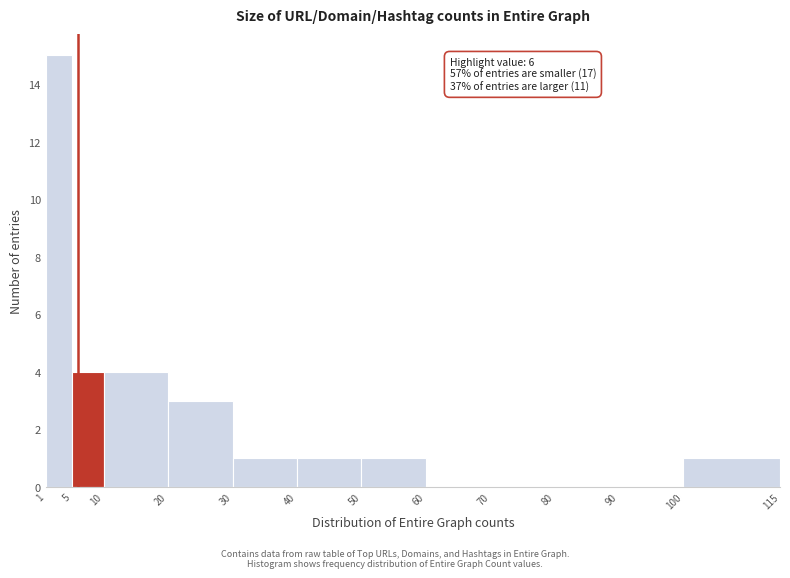

Over which range of the x-axis is the bar tallest?

1 to 5